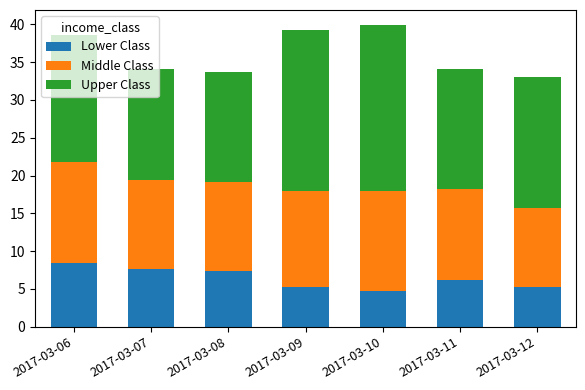

What is the total value across all series at 2017-03-11?

34.1